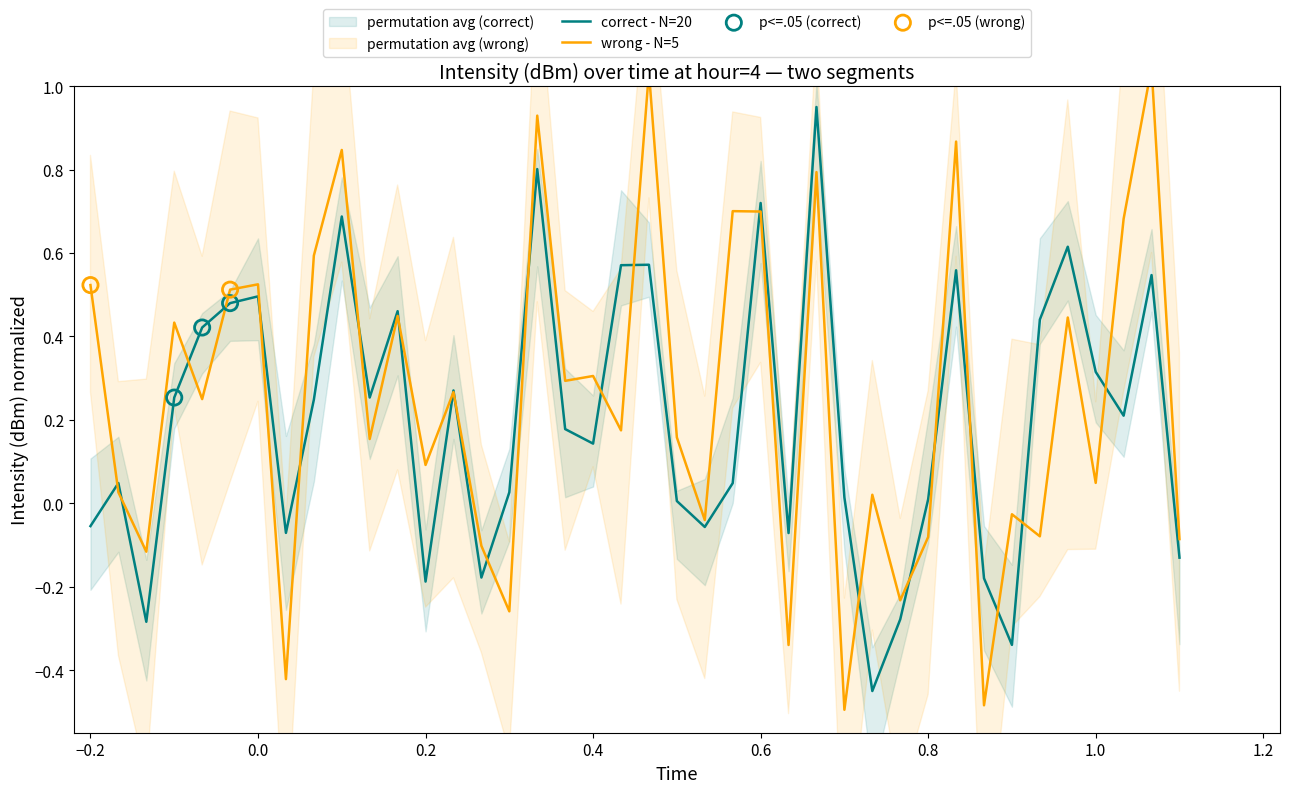

The correct - N=20 series shows 0.5 at 0.0. True or false?

True